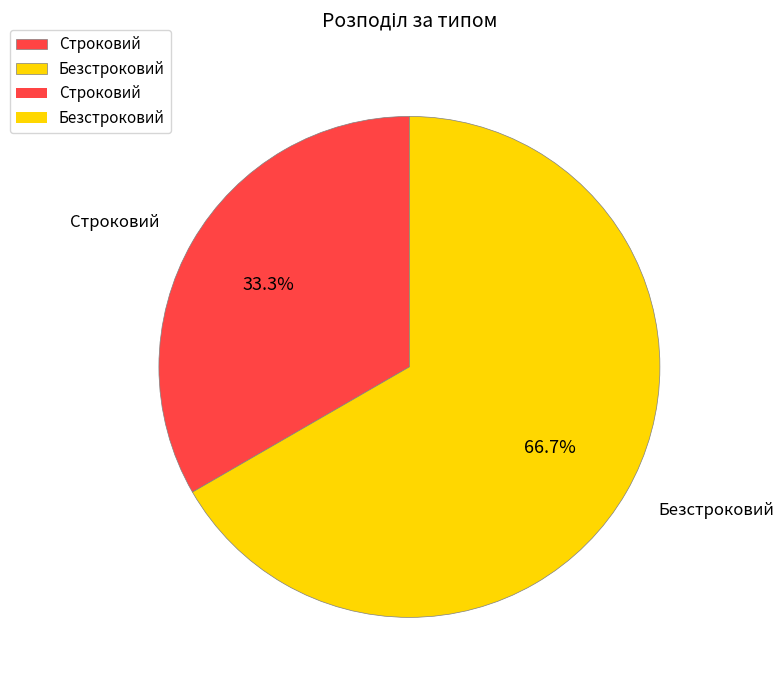

Which category has the biggest portion of the pie?

Безстроковий